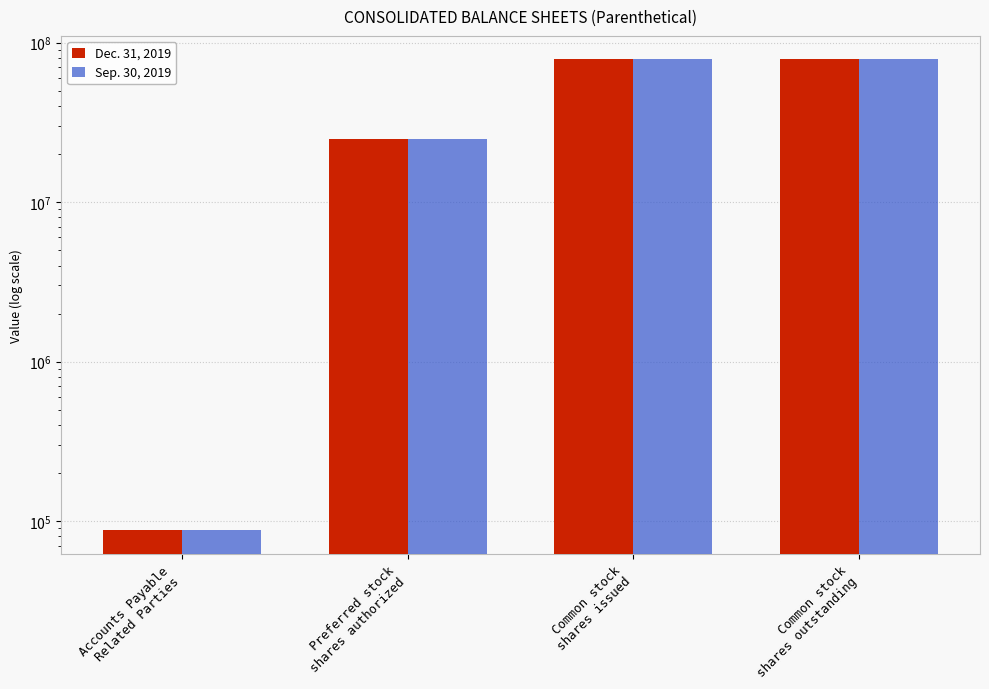

Which category has the lowest value in the Dec. 31, 2019 series?

Accounts Payable
Related Parties